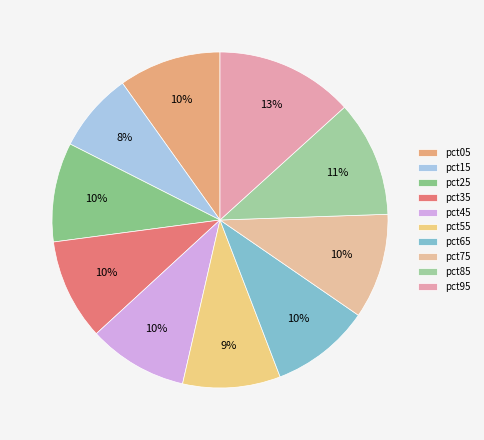

Does any single category account for the majority?

No